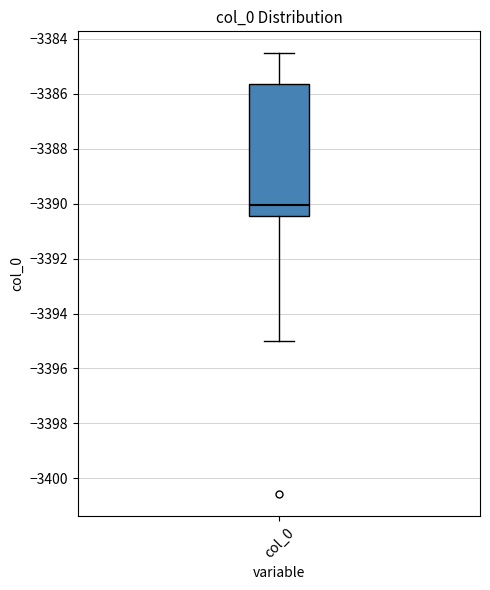

Transcribe this box plot: give where the median line is, the range the box spans, and where the two whiskers end, as read against the y-axis. The values are not printed on the chart, so give them approximately, as read against the axis.

median -3390.0, box -3390.4 to -3385.6, whiskers -3395.0 to -3384.6